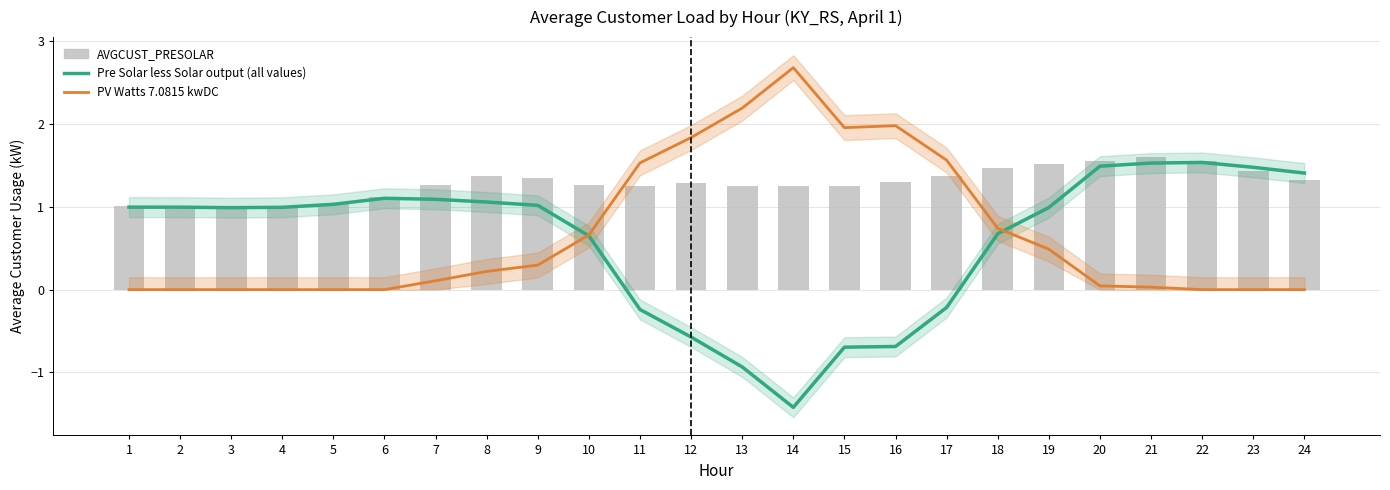

What is the difference between the maximum and minimum values in the PV Watts 7.0815 kwDC series?

2.7